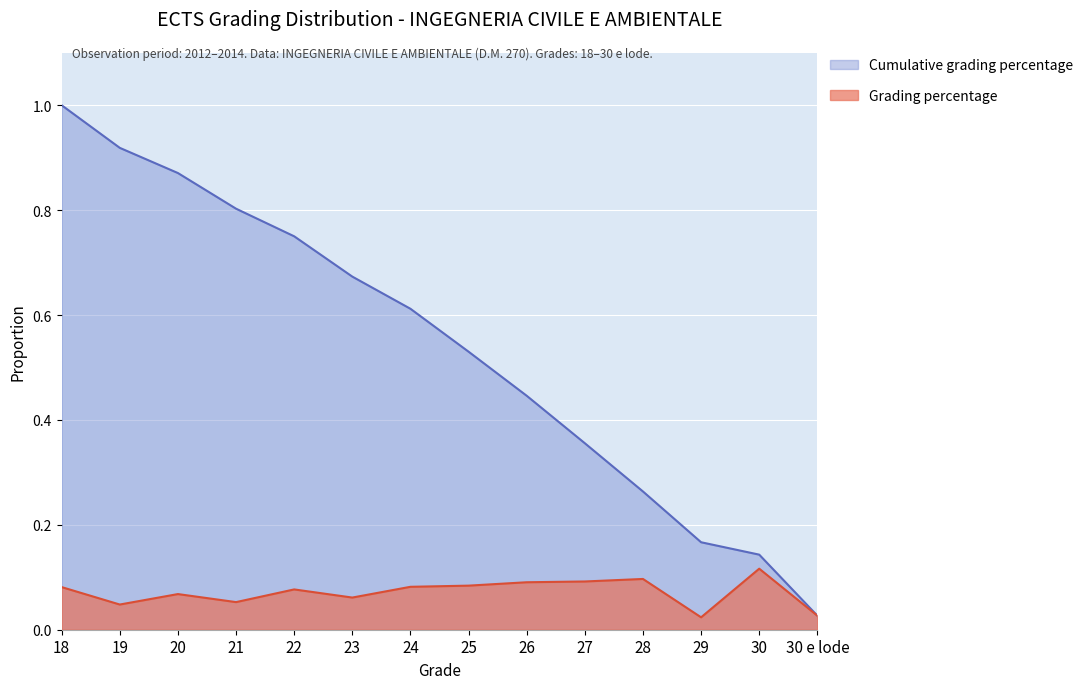

Reading left to right, transcribe all the data shown in this chart.

Grading percentage: 0.1	0.0	0.1	0.1	0.1	0.1	0.1	0.1	0.1	0.1	0.1	0.0	0.1	0.0
Cumulative grading percentage: 1.0	0.9	0.9	0.8	0.8	0.7	0.6	0.5	0.4	0.4	0.3	0.2	0.1	0.0